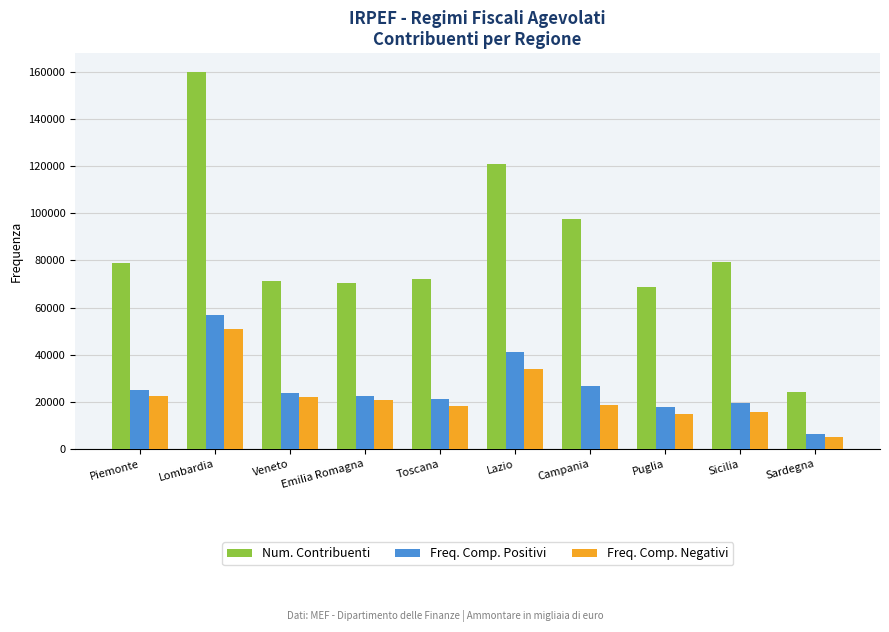

Rank the series at Sicilia from highest to lowest value.

Num. Contribuenti, Freq. Comp. Positivi, Freq. Comp. Negativi